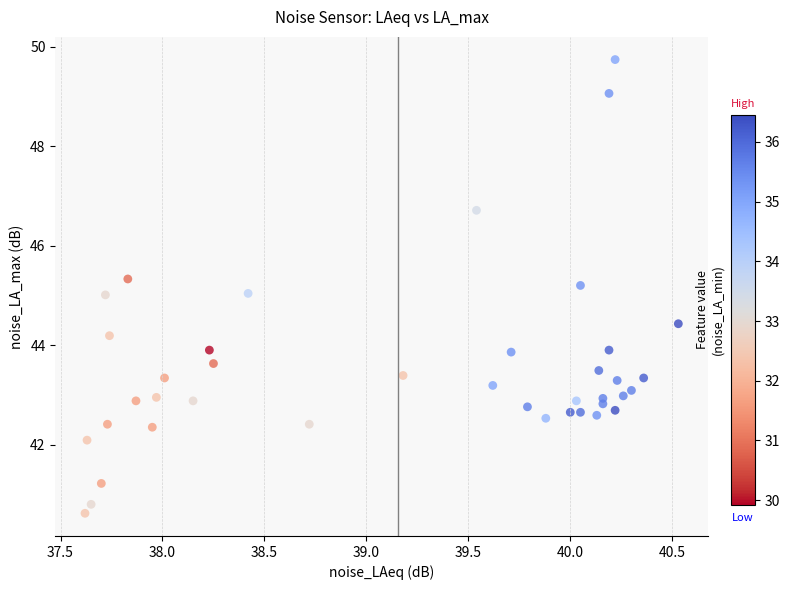

What is the range of X values (max minus min)?

2.9